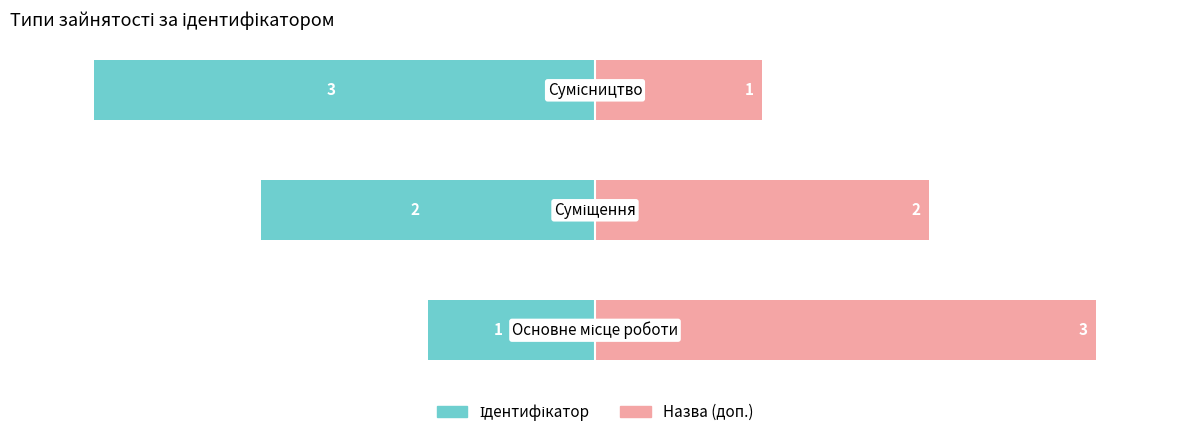

Reading left to right, transcribe all the data shown in this chart.

Ідентифікатор: 0=-1	1=-2	2=-3
Назва (доп.): 0=3	1=2	2=1